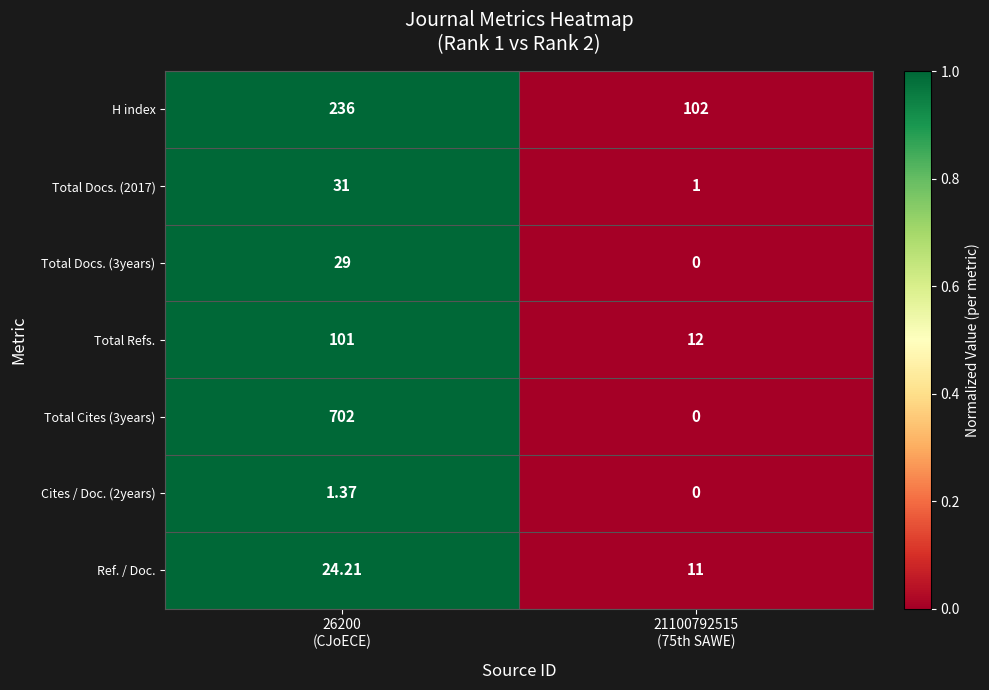

Which category has the lowest value across all series?

21100792515
(75th SAWE)